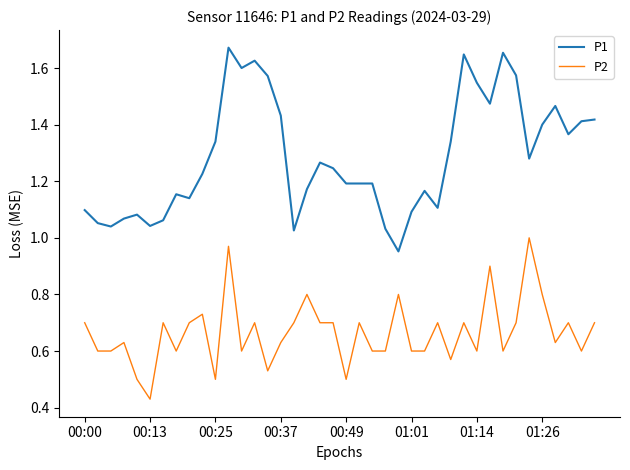

True or false: P2 and P1 intersect in this chart.

False